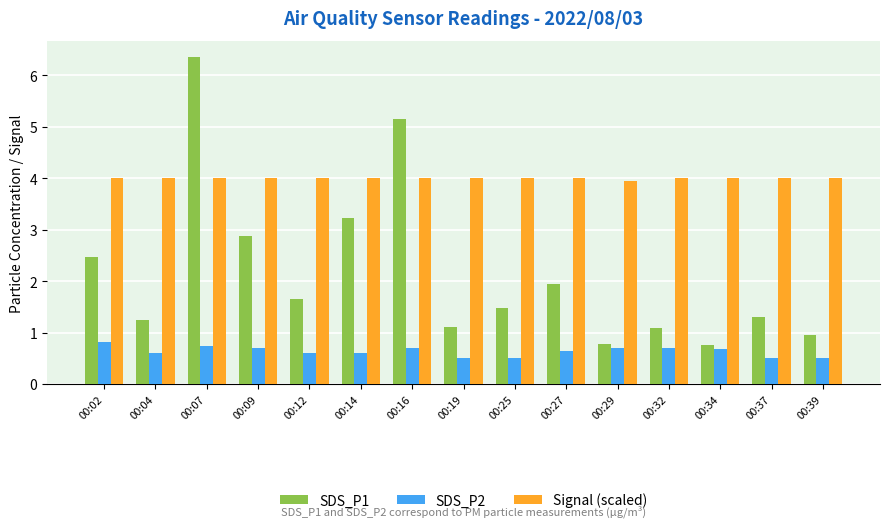

What is the average value of the SDS_P2 series?

0.6